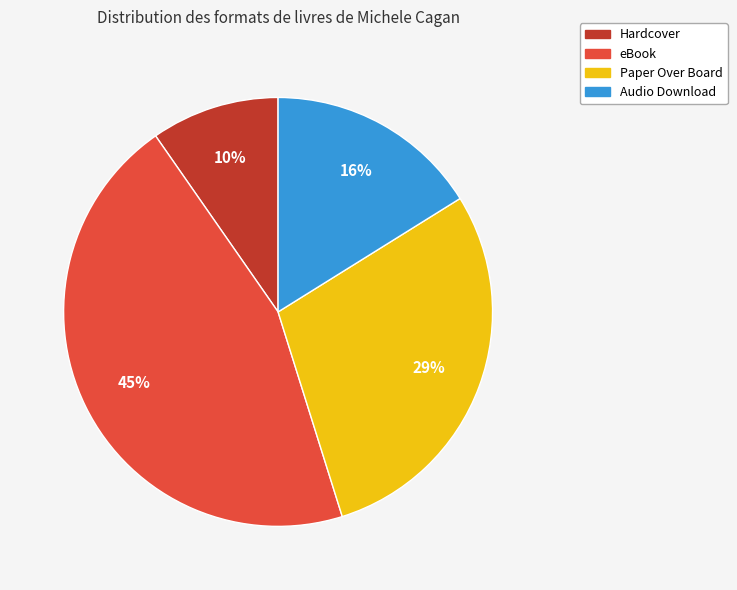

How many slices are in this pie chart?

4